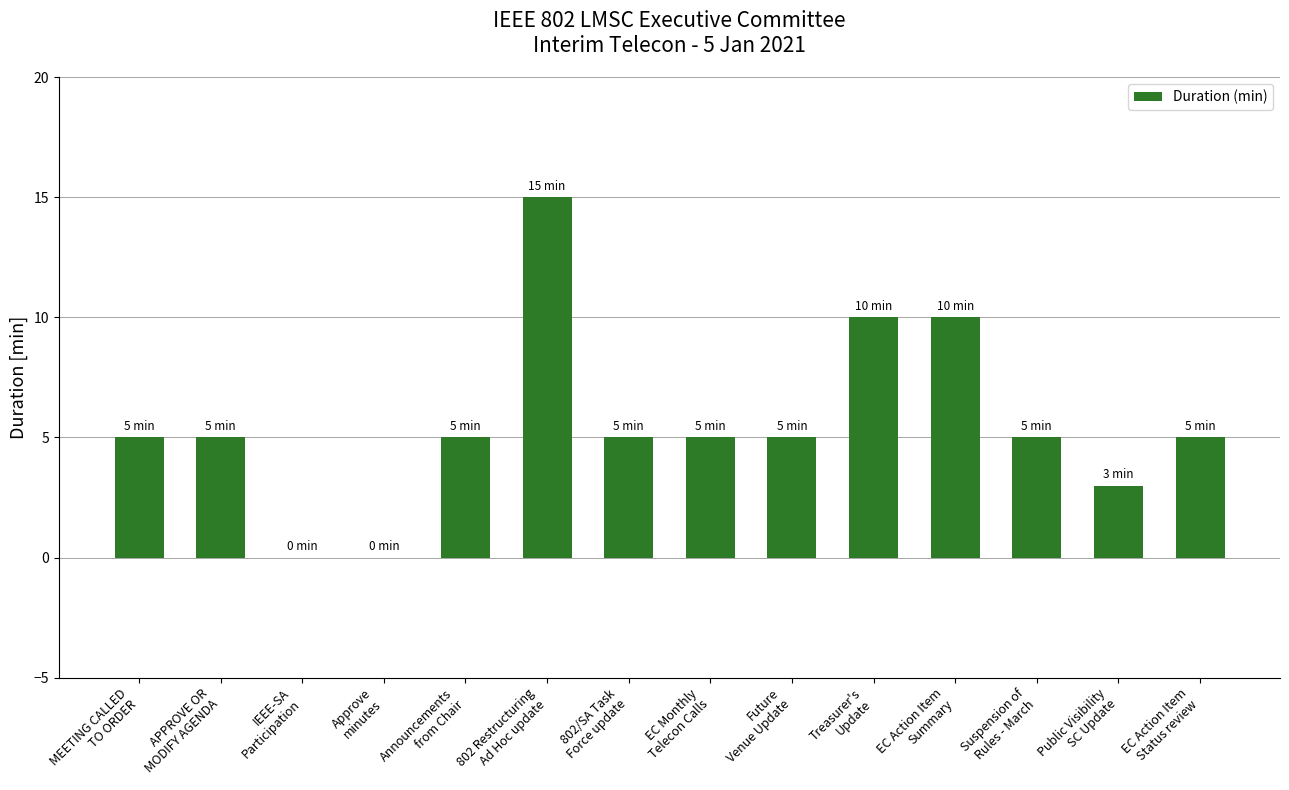

Is it true that the value at Treasurer's
Update is 7?

False